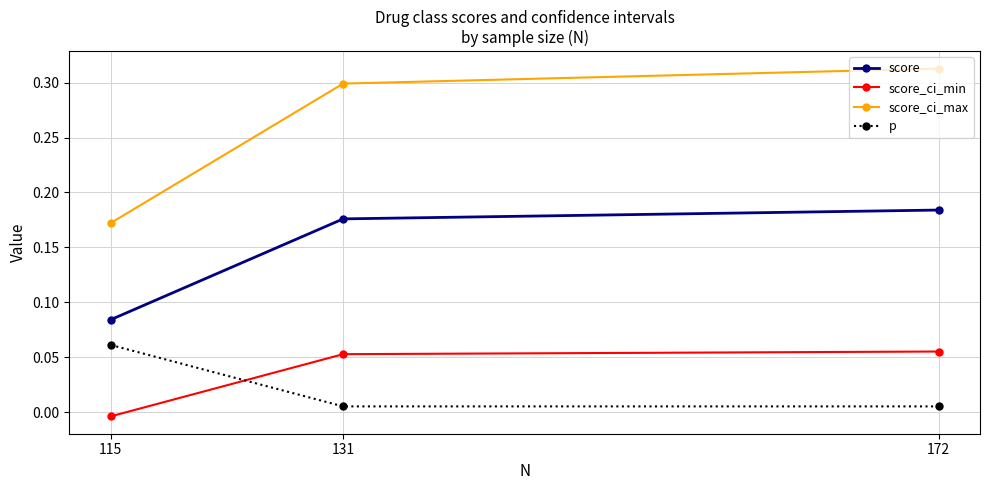

What is the lowest value of the score series?

0.1